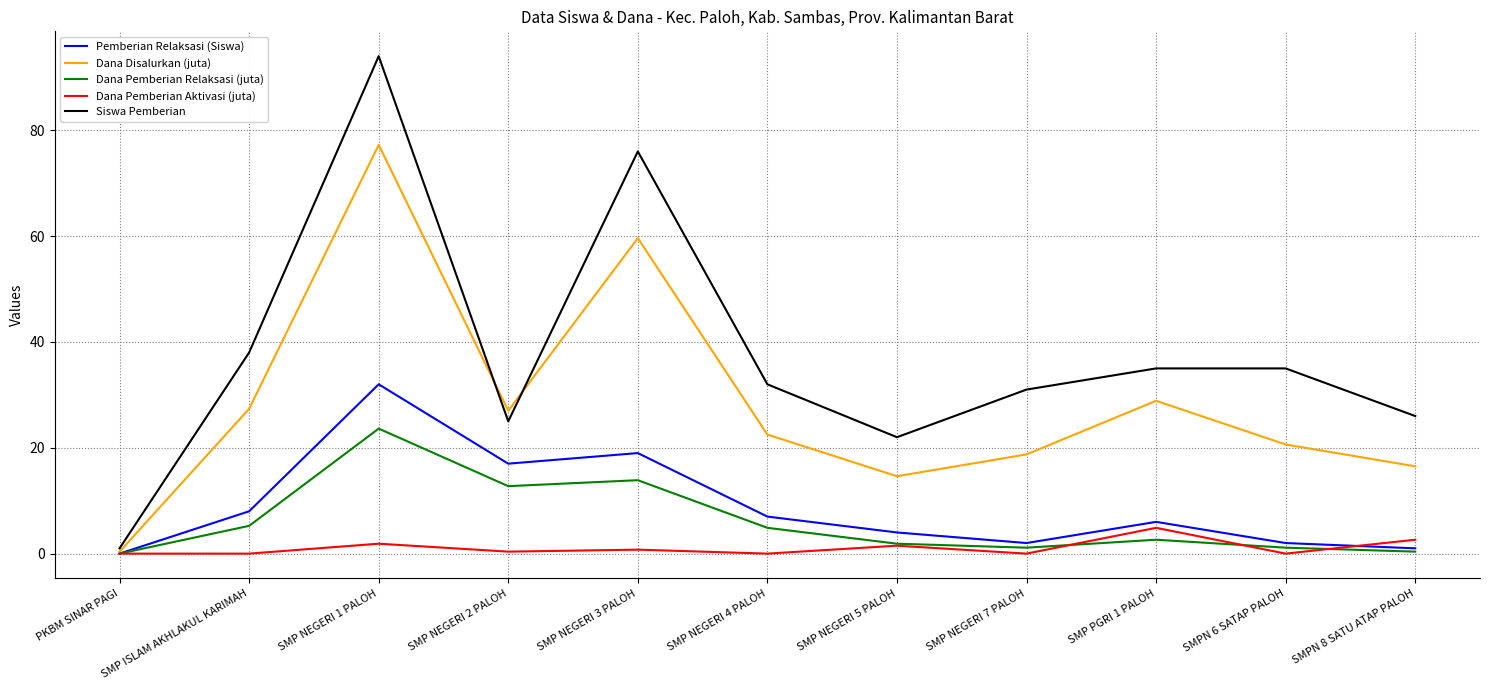

The value of Siswa Pemberian at SMP NEGERI 5 PALOH is 22.0. True or false?

True